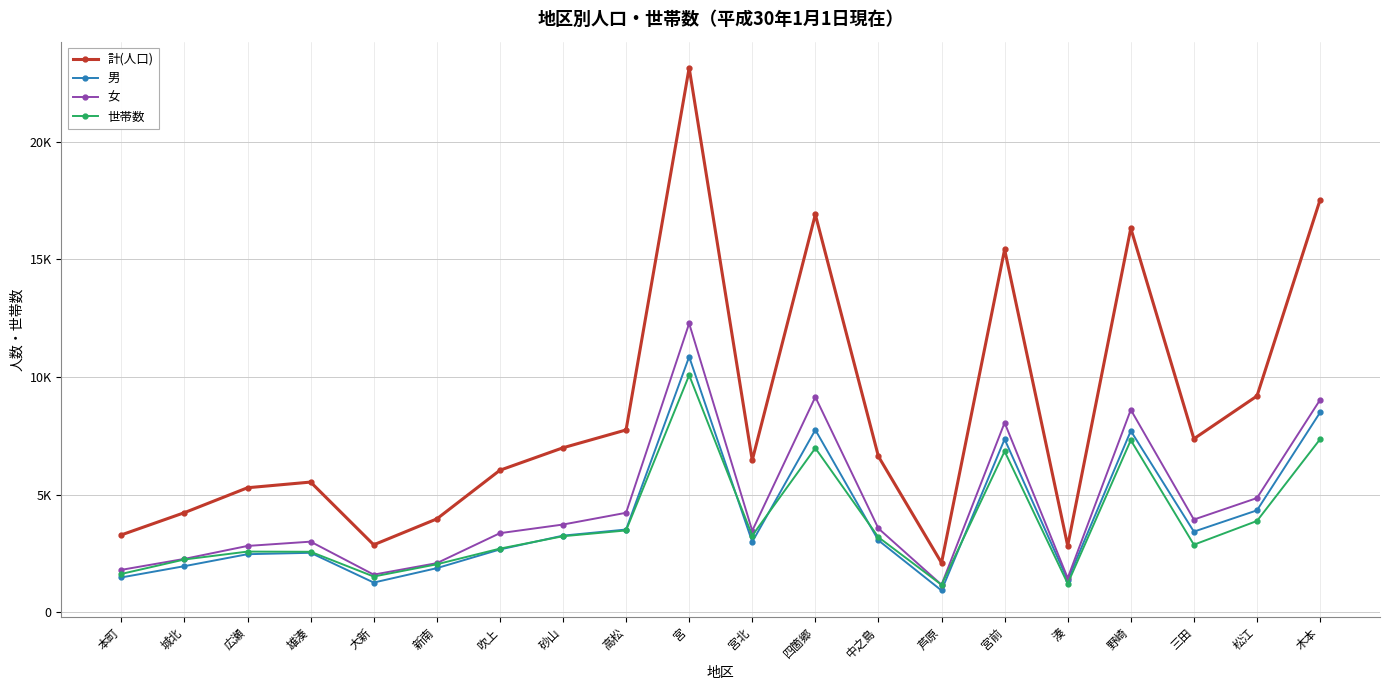

What are all the series names shown in the legend?

計(人口), 男, 女, 世帯数